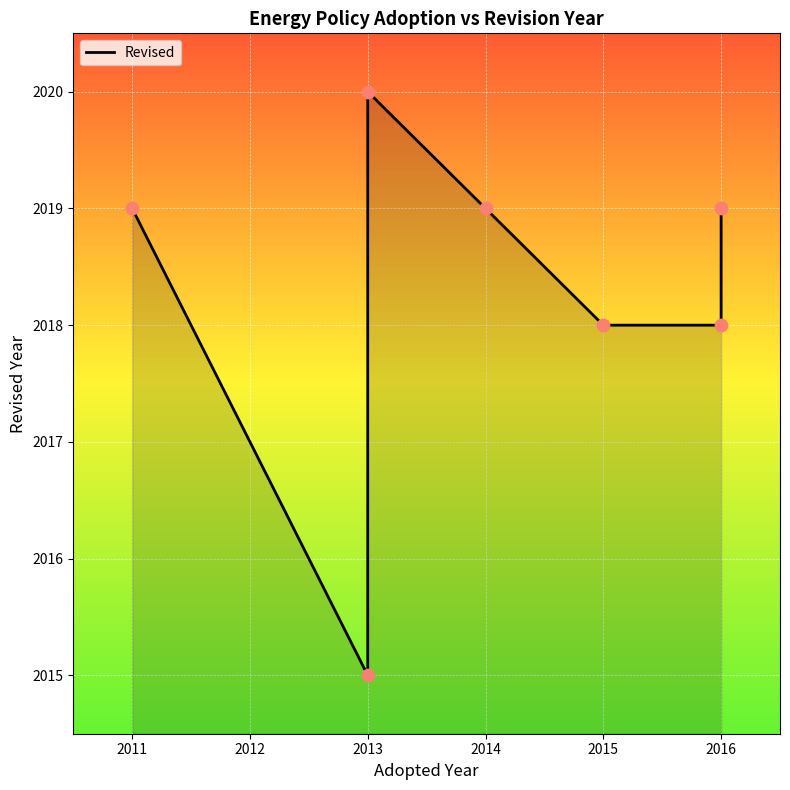

Approximately how many times larger is the value at 2013 compared to 2015?

1.0